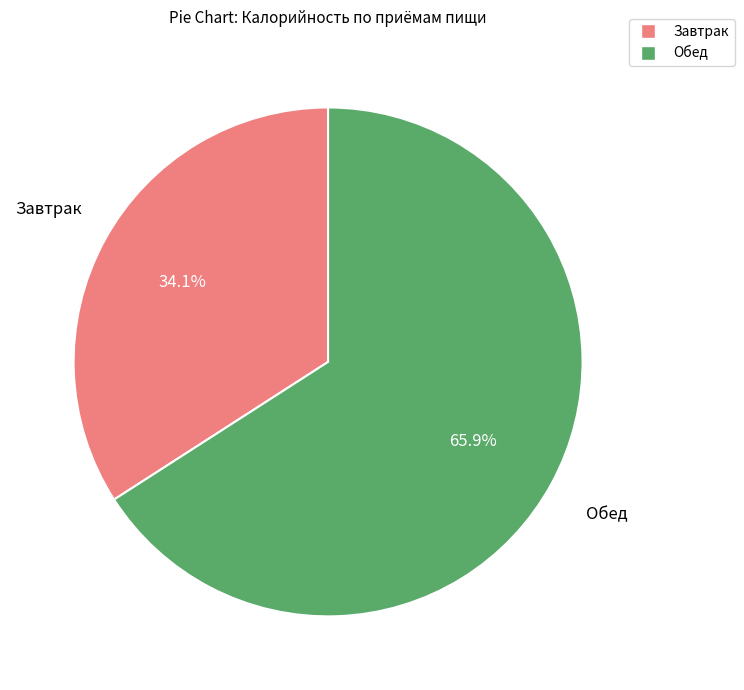

Count the number of slices in the pie.

2